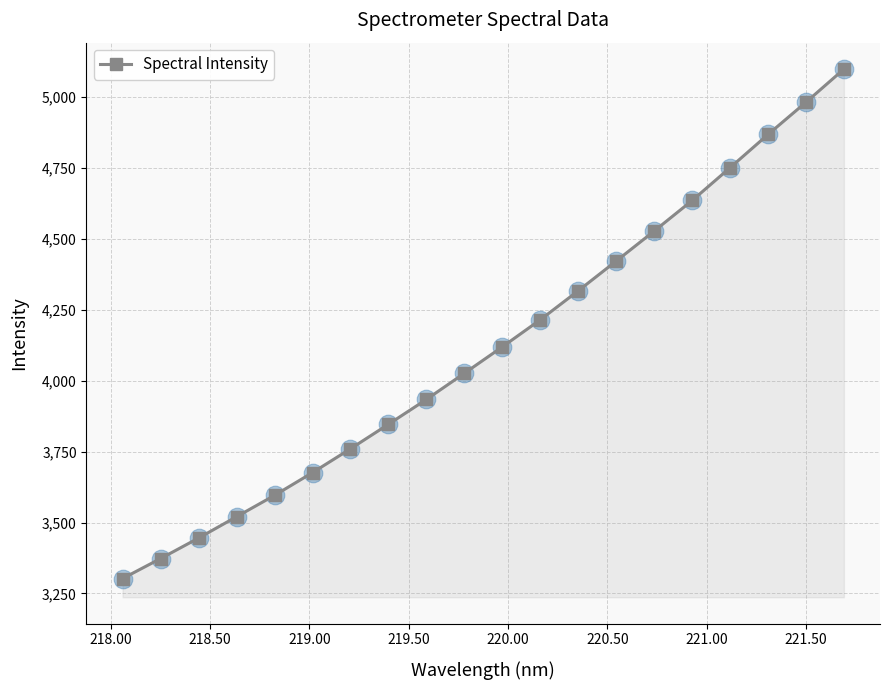

What is the maximum value shown in the chart?

5098.2